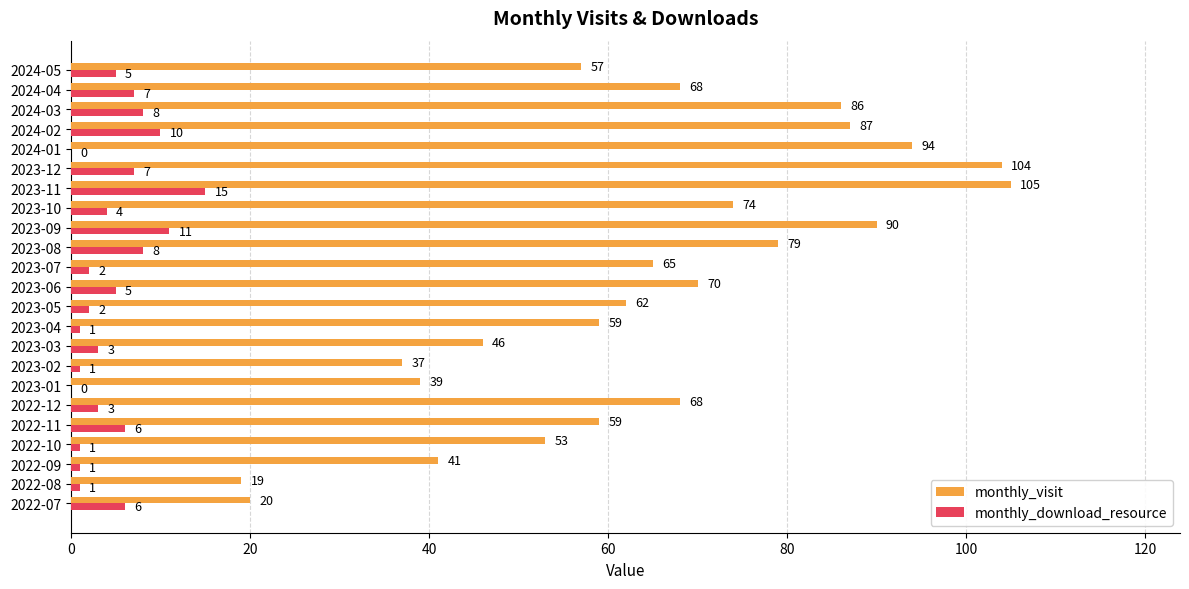

Is the value of monthly_download_resource at 2024-02 greater than the value of monthly_visit at 2023-02?

No